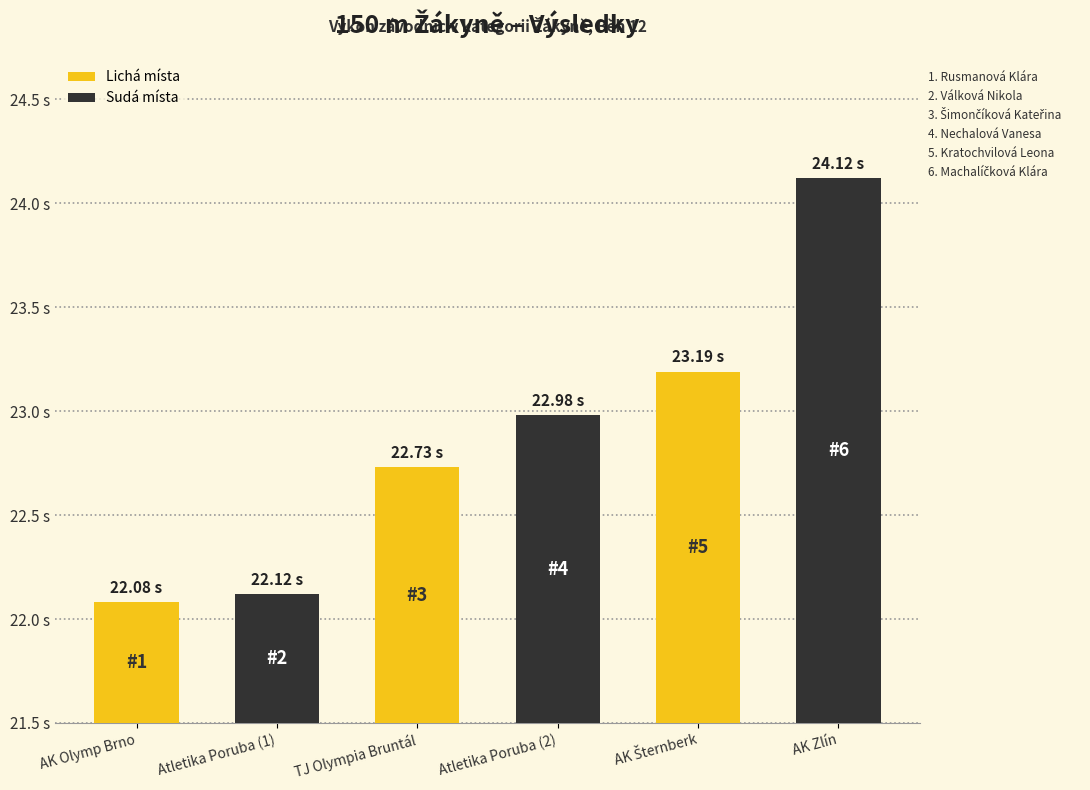

List the labels in order of value, largest first.

AK Zlín, AK Šternberk, Atletika Poruba (2), TJ Olympia Bruntál, Atletika Poruba (1), AK Olymp Brno